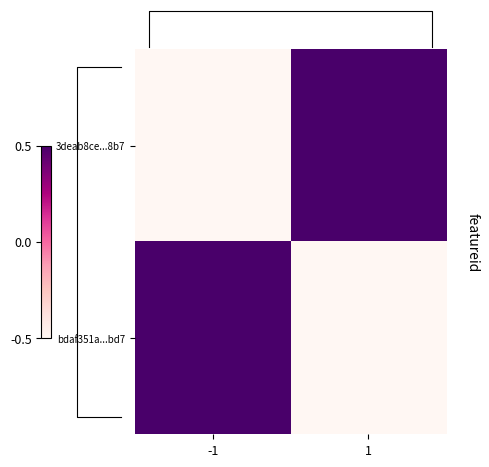

Between -1 and 1, which series saw the biggest shift?

3deab8ce...8b7